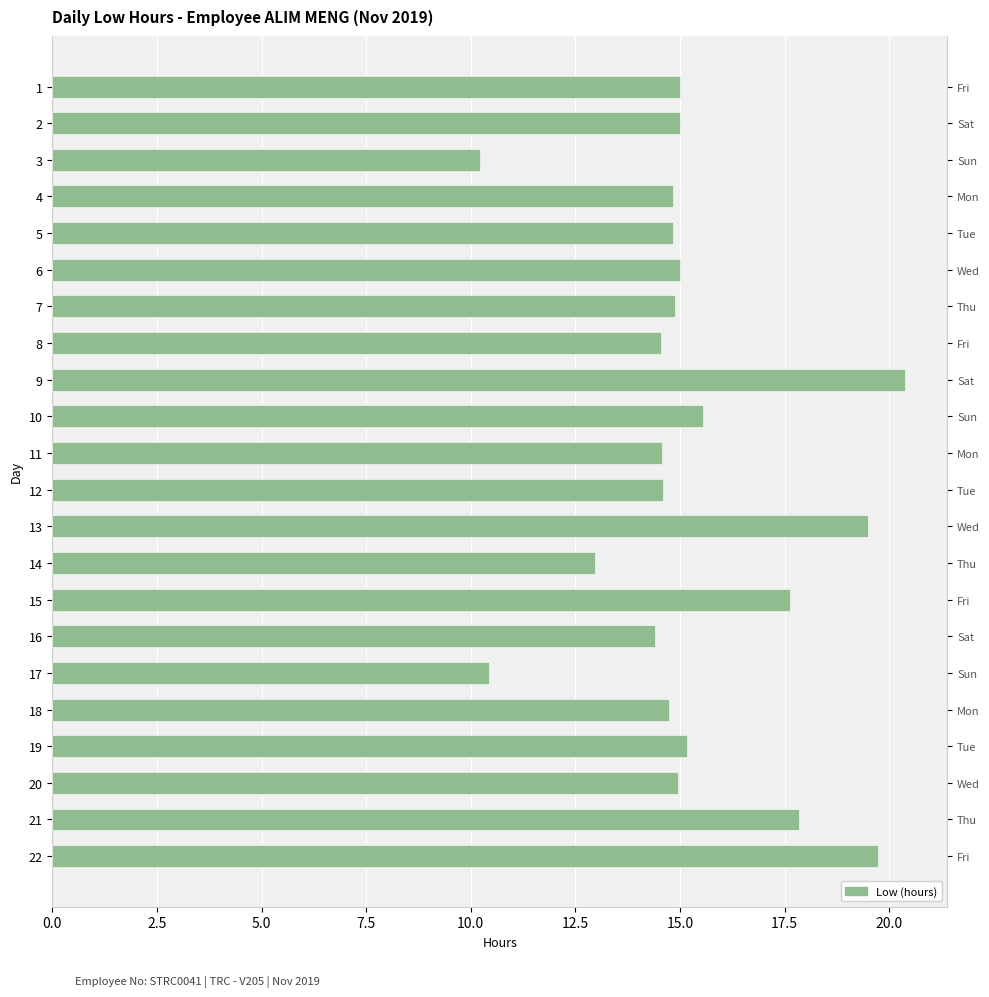

Approximately how many times larger is the value at 4 compared to 15?

0.8